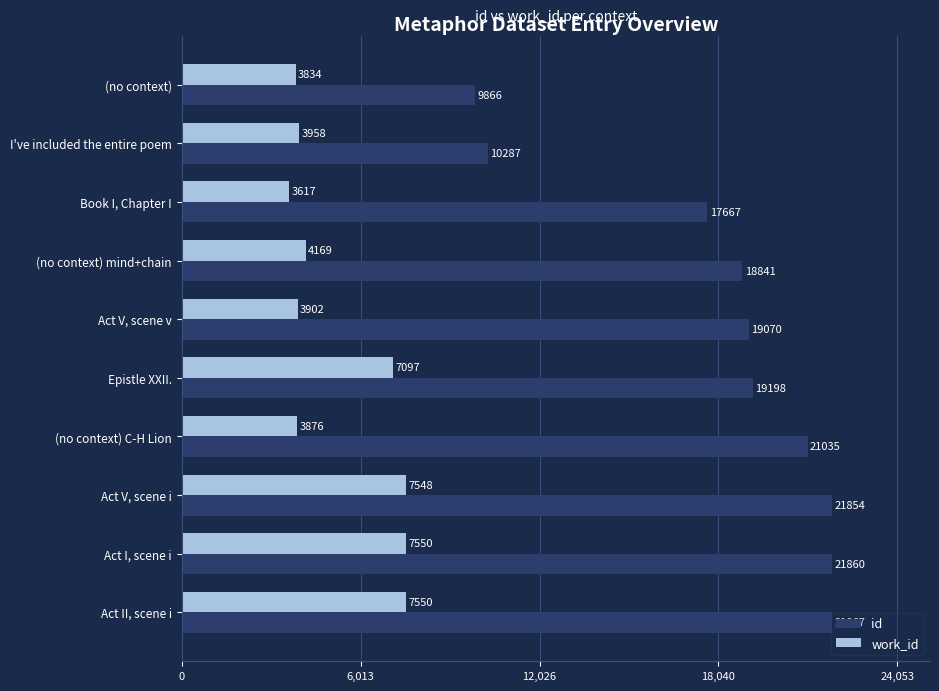

At which category is the sum across all series the highest?

Act II, scene i